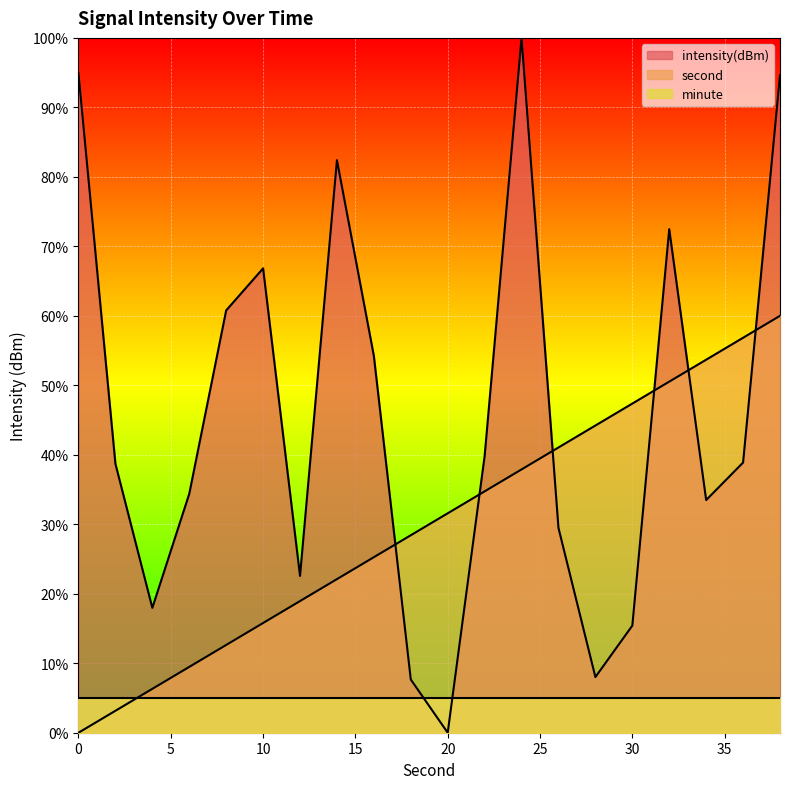

At which category is the sum across all series the highest?

38